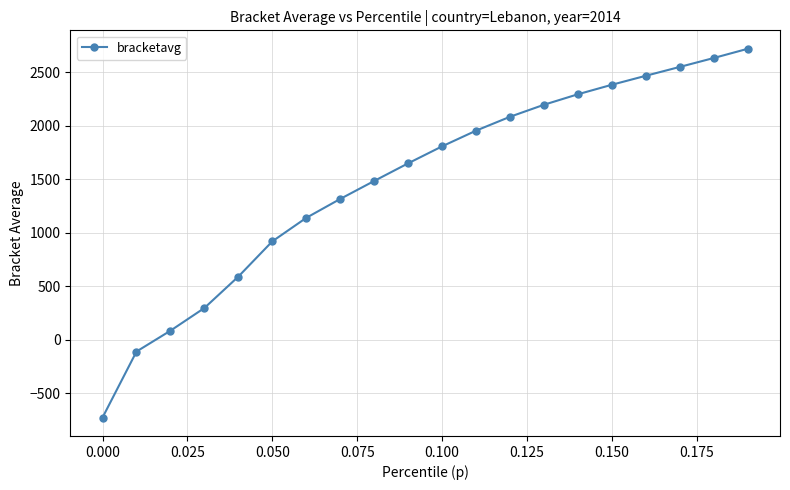

Count the number of data series in this chart.

1